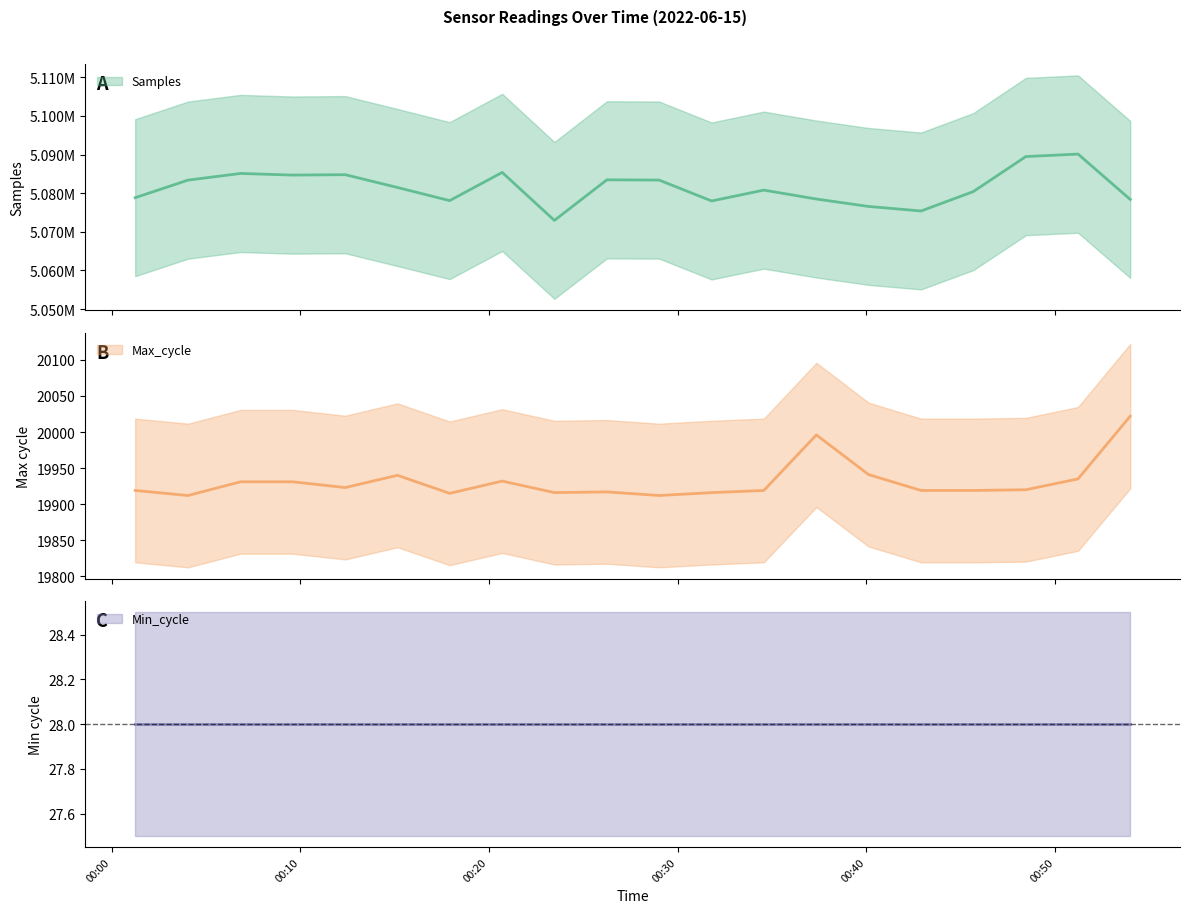

True or false: Max_cycle and Samples intersect in this chart.

False